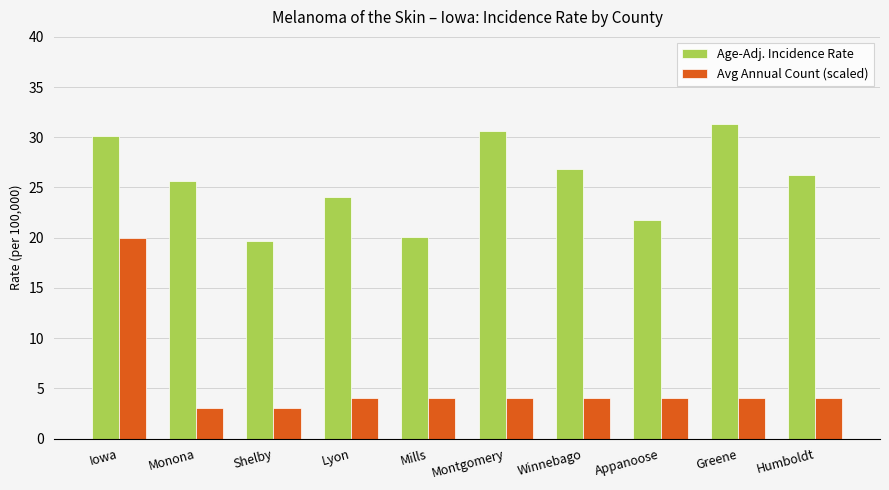

How many series are shown in this chart?

2